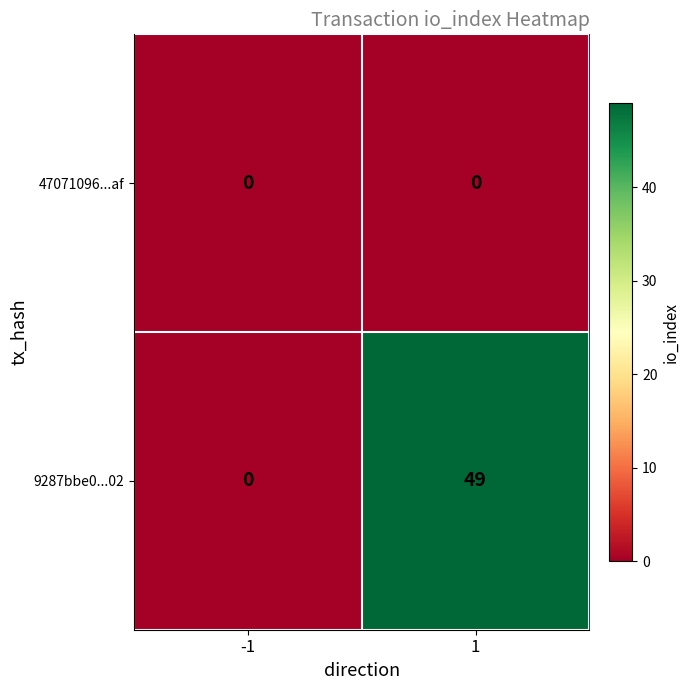

What is the sum of the 9287bbe0...02 values at -1 and 1?

49